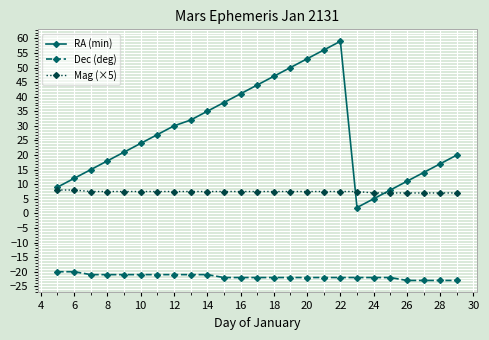

List the series in order of their peak value, highest first.

RA (min), Mag (×5), Dec (deg)